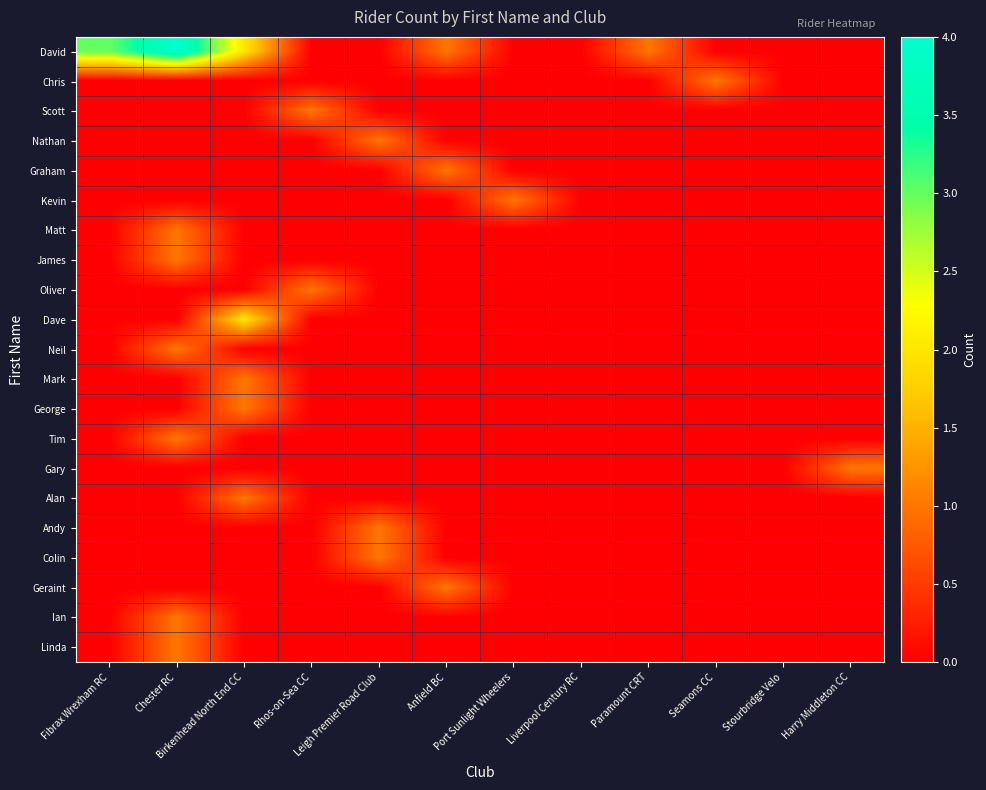

List the series in order of their peak value, lowest first.

Chris, Scott, Nathan, Graham, Kevin, Matt, James, Oliver, Neil, Mark, George, Tim, Gary, Alan, Andy, Colin, Geraint, Ian, Linda, Dave, David